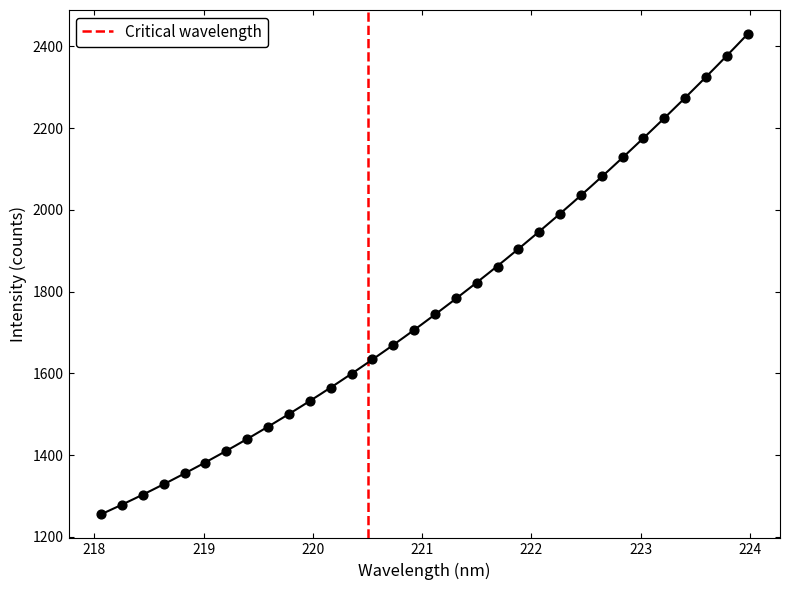

What is the range of X values (max minus min)?

5.9